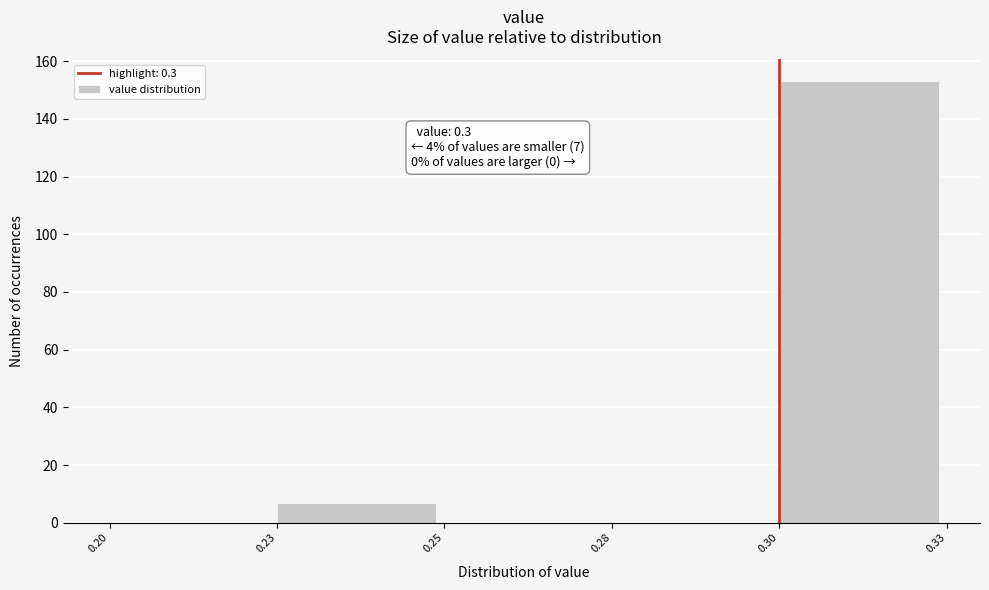

Reading left to right, extract all data points from this chart.

0.20=0	0.23=7	0.25=0	0.28=0	0.30=153